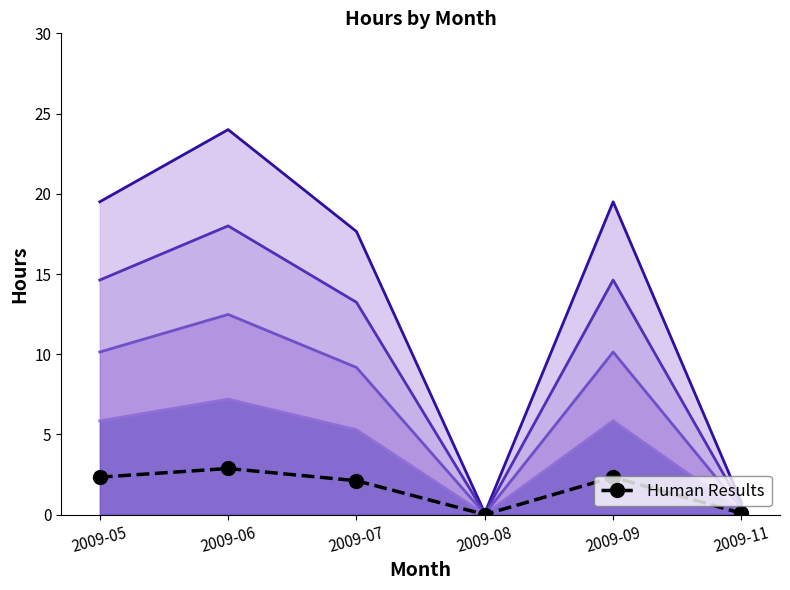

What is the sum of the values at 2009-11 and 2009-08?

0.1